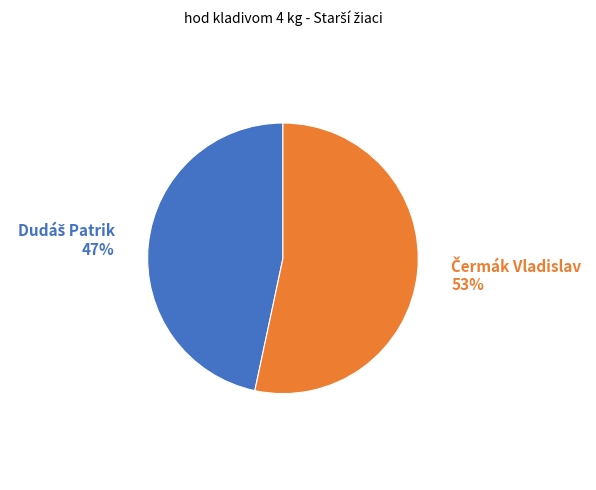

To the nearest percent, what is the average slice percentage?

50%